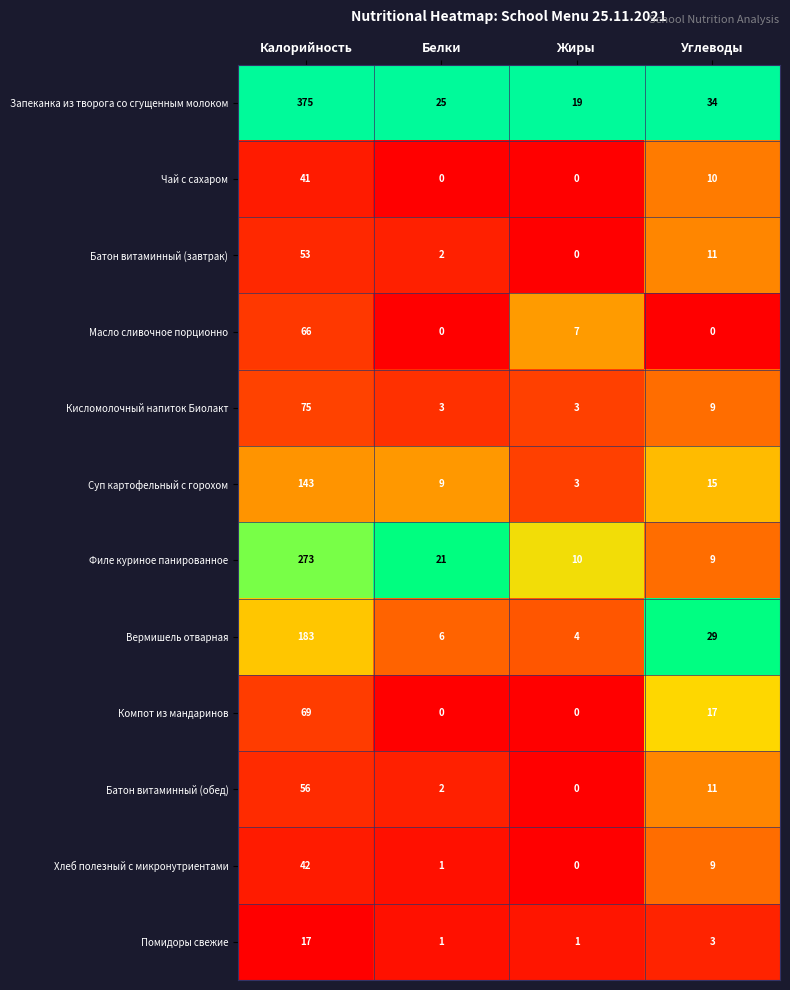

True or false: Суп картофельный с горохом has a value of 6 at Углеводы.

False